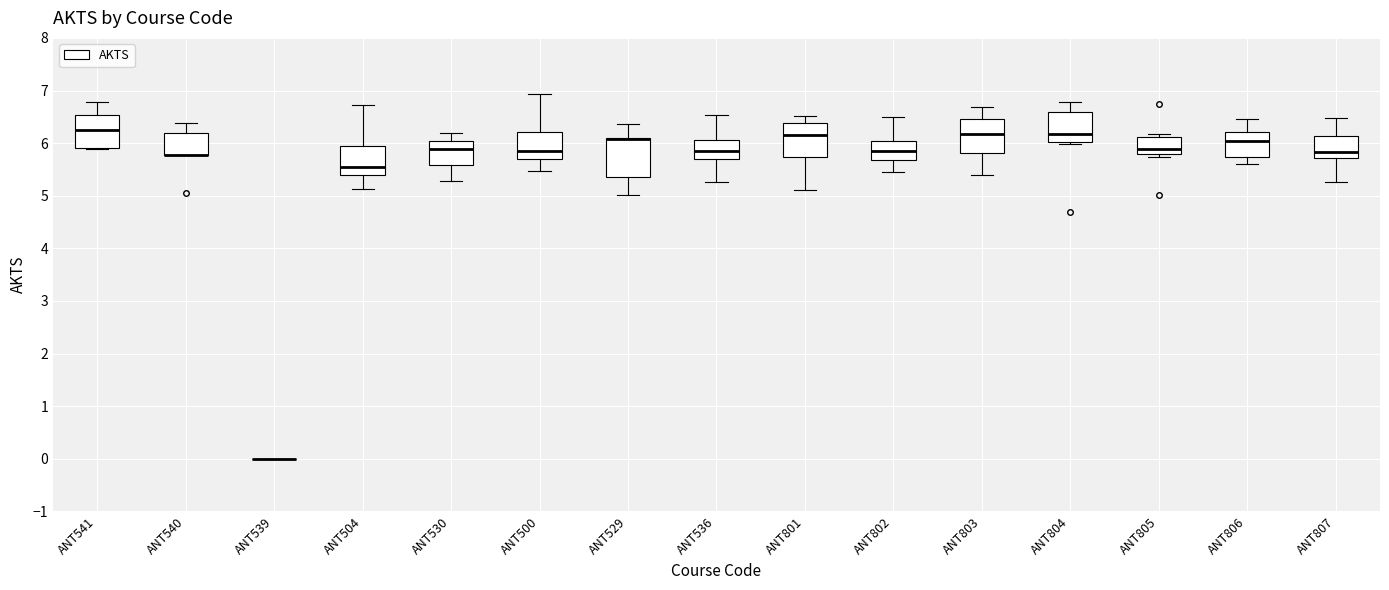

Reading left to right, transcribe this box plot: for each box, give where its median line is, the range the box spans, and where its two whiskers end, as read against the y-axis. The values are not printed on the chart, so give them approximately, as read against the axis.

ANT541: median 6.2, box 5.9 to 6.5, whiskers 5.9 to 6.8
ANT540: median 5.8 (drawn on the box's lower edge), box 5.8 to 6.2, whiskers 5.8 to 6.4
ANT539: box collapsed to a line at 0.0, whiskers 0.0 to 0.0
ANT504: median 5.5, box 5.4 to 5.9, whiskers 5.1 to 6.7
ANT530: median 5.9, box 5.6 to 6.0, whiskers 5.3 to 6.2
ANT500: median 5.9, box 5.7 to 6.2, whiskers 5.5 to 6.9
ANT529: median 6.1 (drawn on the box's upper edge), box 5.4 to 6.1, whiskers 5.0 to 6.4
ANT536: median 5.8, box 5.7 to 6.1, whiskers 5.3 to 6.5
ANT801: median 6.2, box 5.7 to 6.4, whiskers 5.1 to 6.5
ANT802: median 5.8, box 5.7 to 6.0, whiskers 5.4 to 6.5
ANT803: median 6.2, box 5.8 to 6.5, whiskers 5.4 to 6.7
ANT804: median 6.2, box 6.0 to 6.6, whiskers 6.0 (just below the box's lower edge) to 6.8
ANT805: median 5.9, box 5.8 to 6.1, whiskers 5.7 to 6.2
ANT806: median 6.0, box 5.7 to 6.2, whiskers 5.6 to 6.5
ANT807: median 5.8, box 5.7 to 6.1, whiskers 5.3 to 6.5